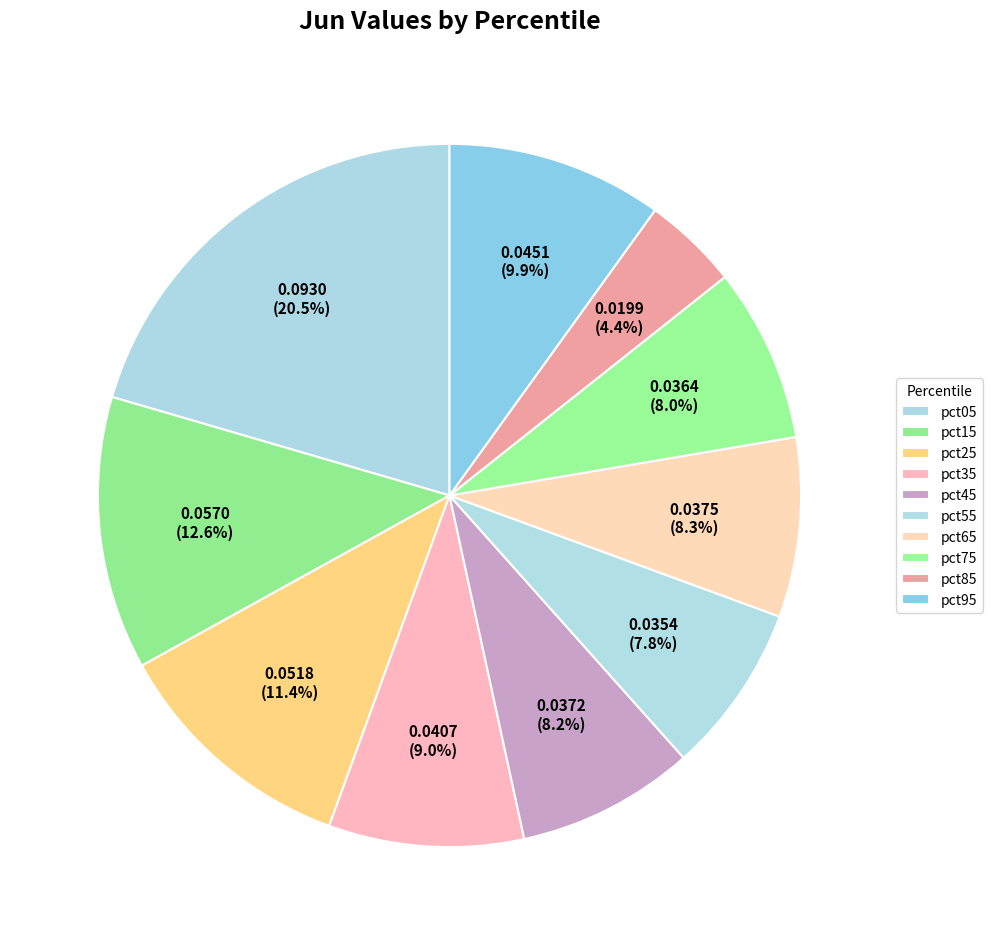

How many slices are in this pie chart?

10